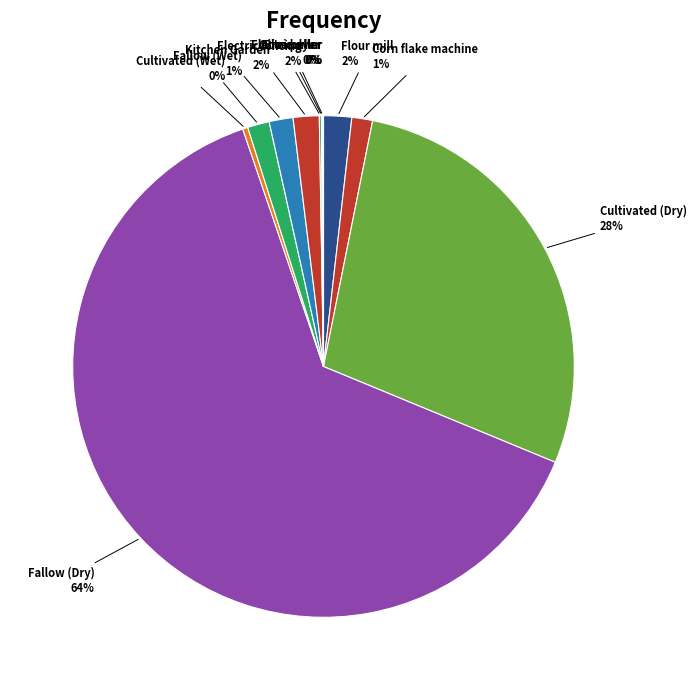

True or false: Corn flake machine accounts for 1% of the total.

True